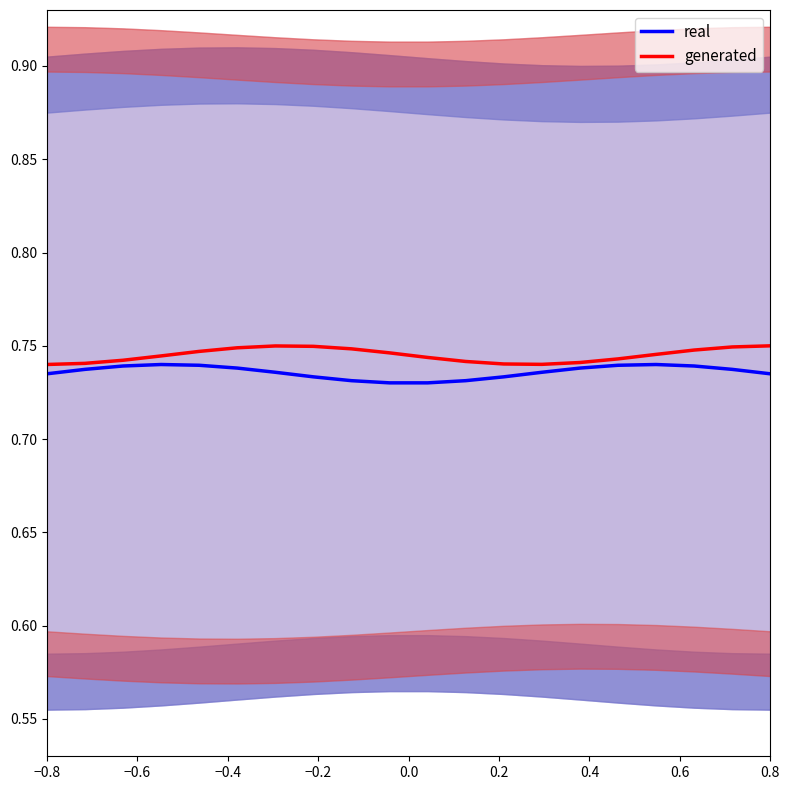

The value of generated at −0.8 is 1.0. True or false?

False